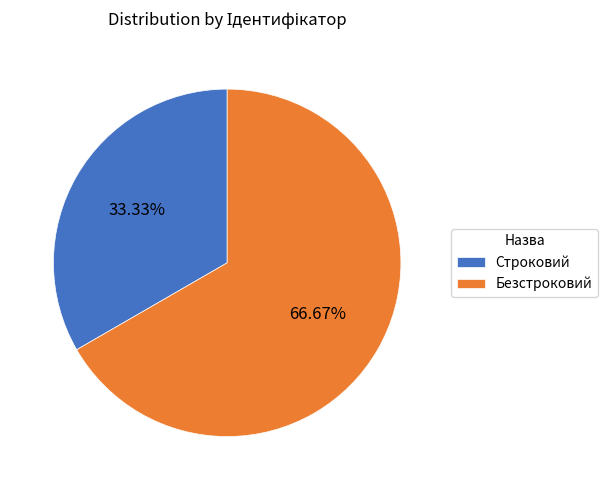

To the nearest percent, what is the combined percentage of Строковий and Безстроковий?

100%